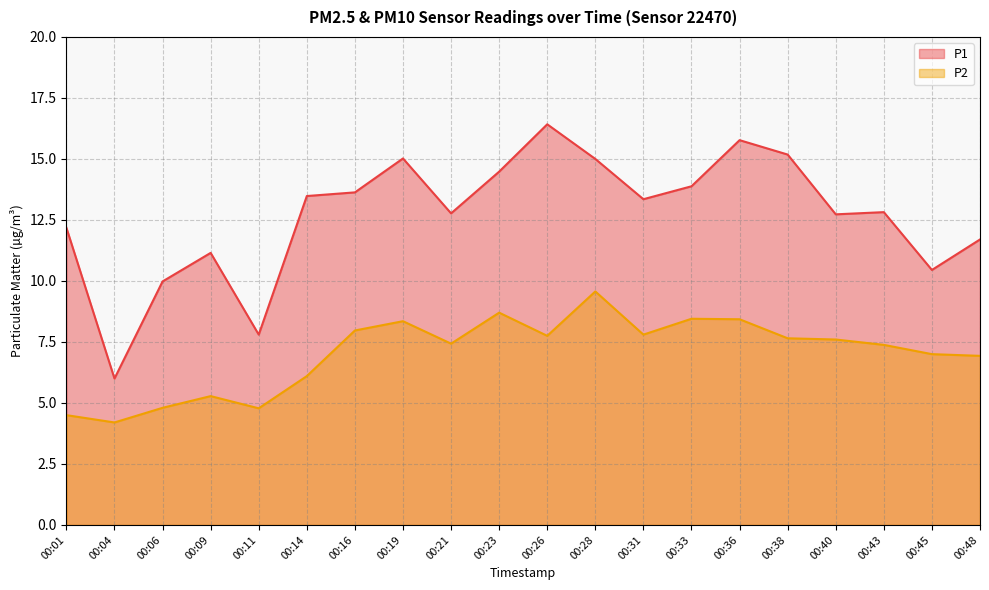

Count the number of categories in the chart.

20